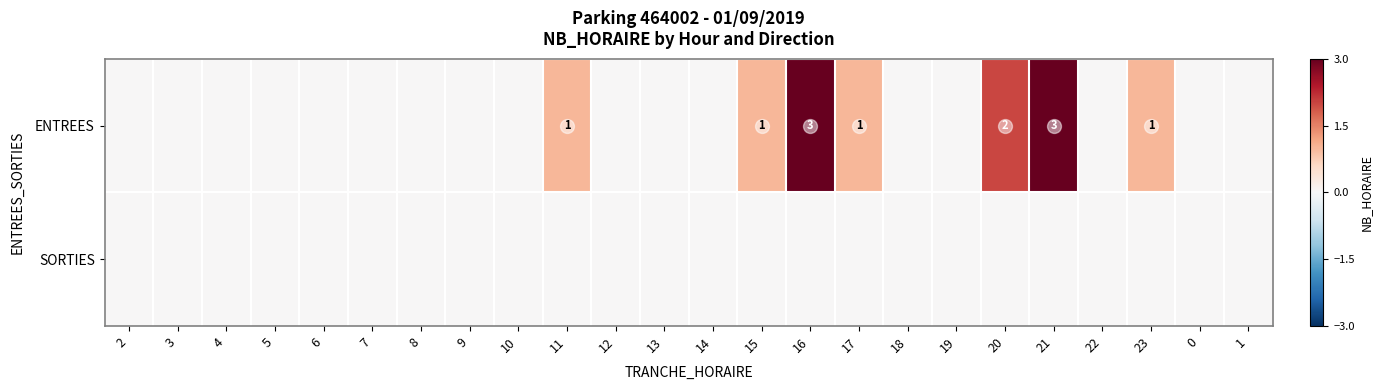

The value of ENTREES at 21 is 2. True or false?

False